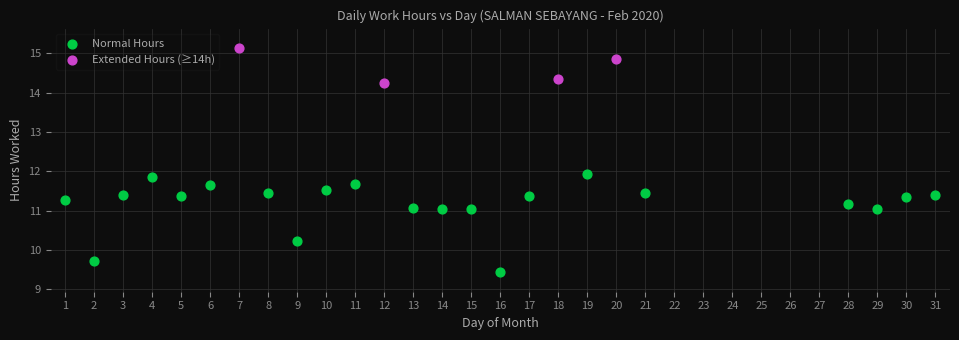

Which series reaches the maximum Y coordinate?

Extended Hours (≥14h)